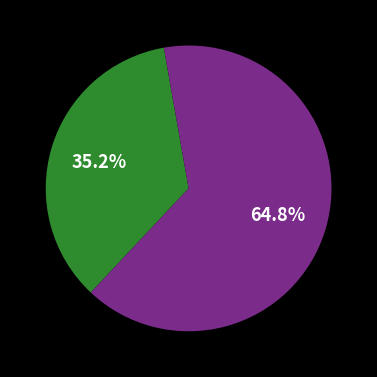

Does any single category account for the majority?

Yes